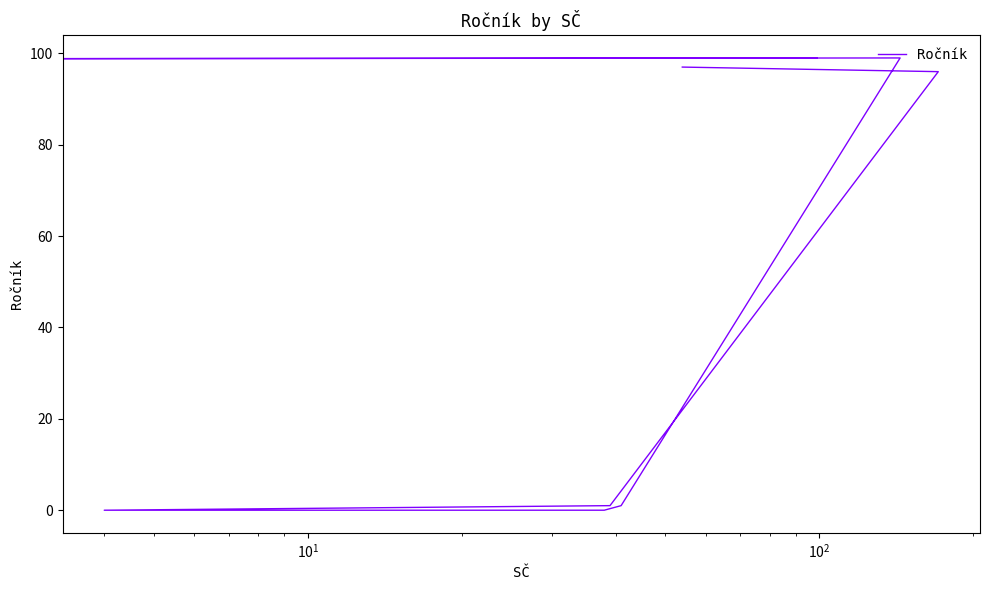

Is it true that the value at 8 is 50?

False